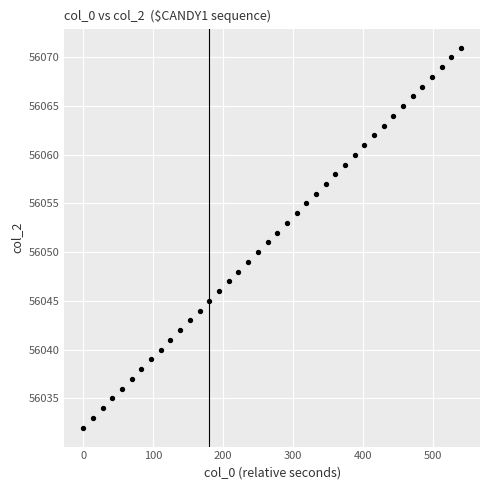

What is the range of Y values (max minus min)?

39